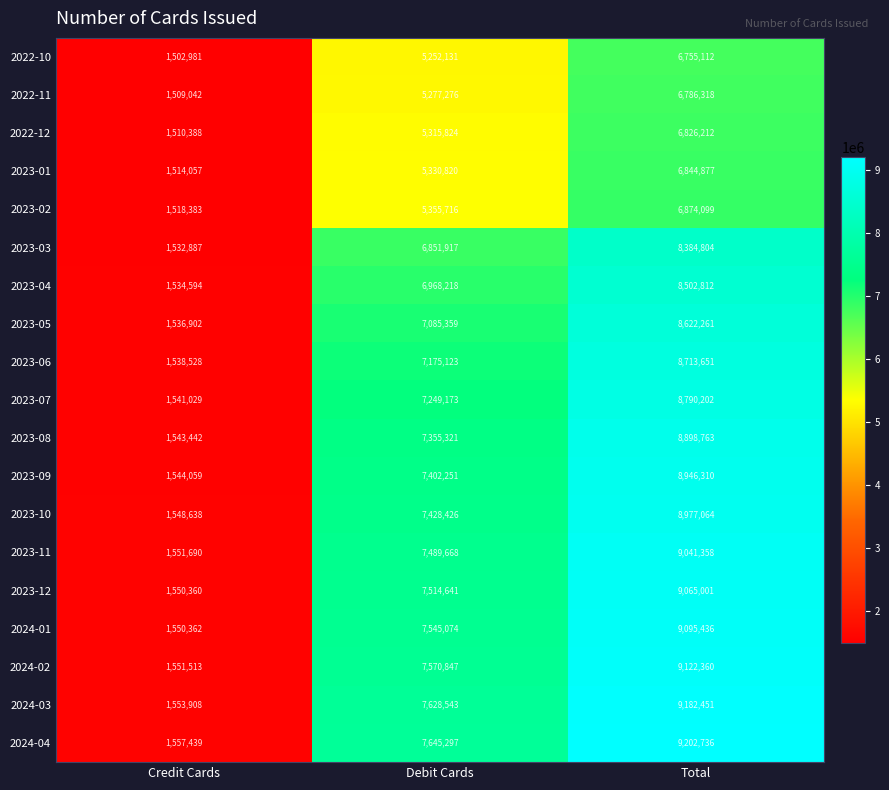

What is the sum of the 2022-10 values at Debit Cards and Total?

12007243